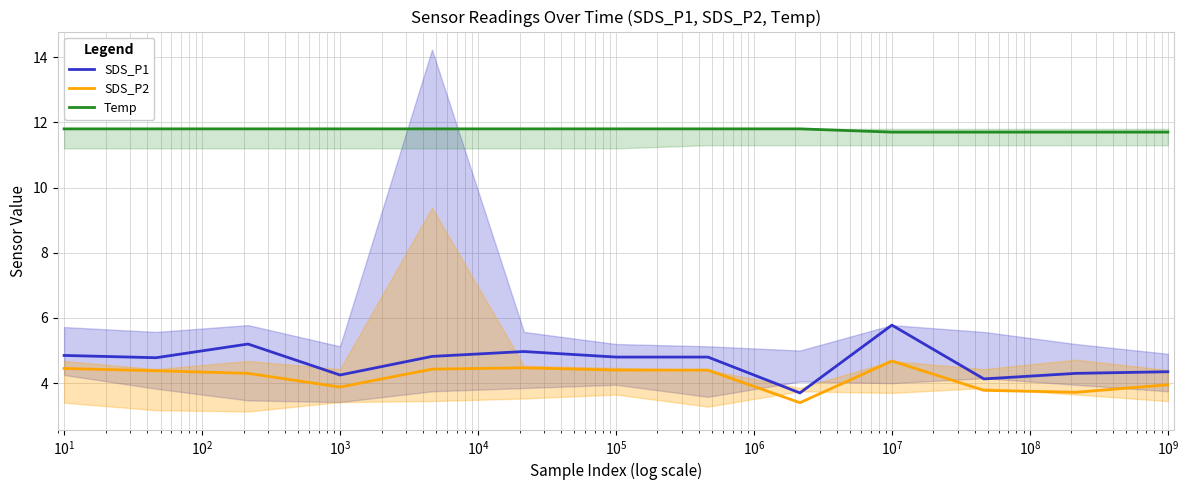

What is the minimum value for SDS_P1?

3.7